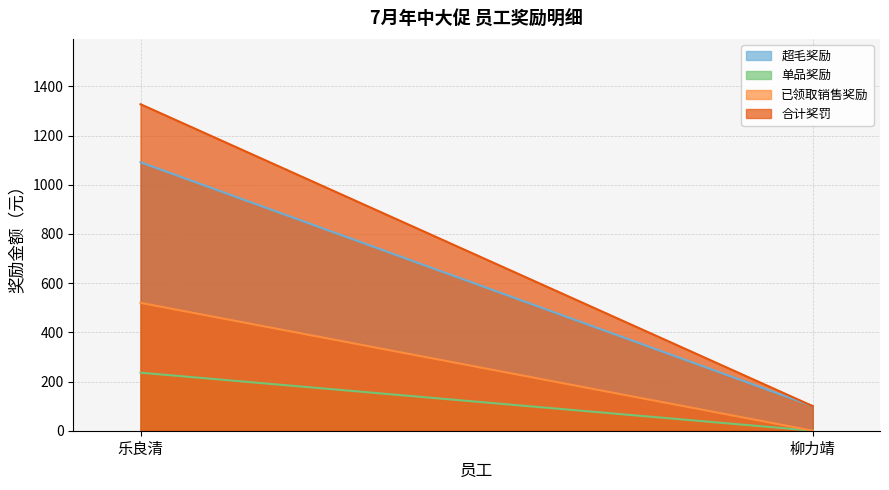

How many lines are shown in the chart?

4